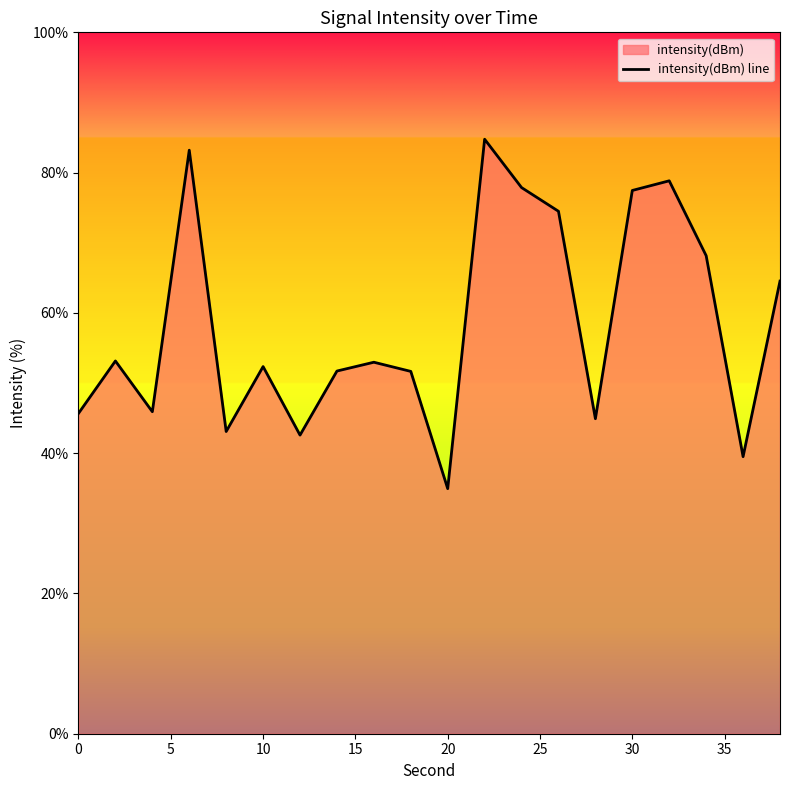

Does the chart have visible grid lines?

No